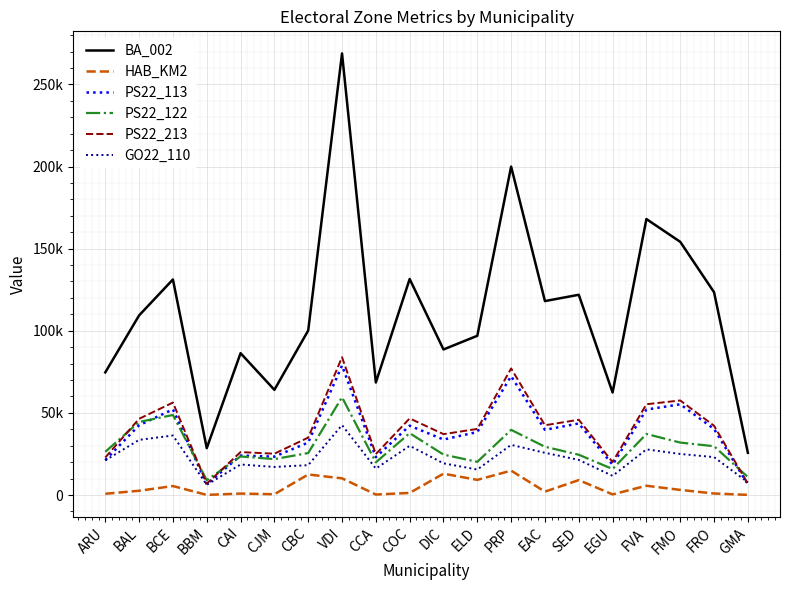

How many interior local valleys does the PS22_122 series have?

5